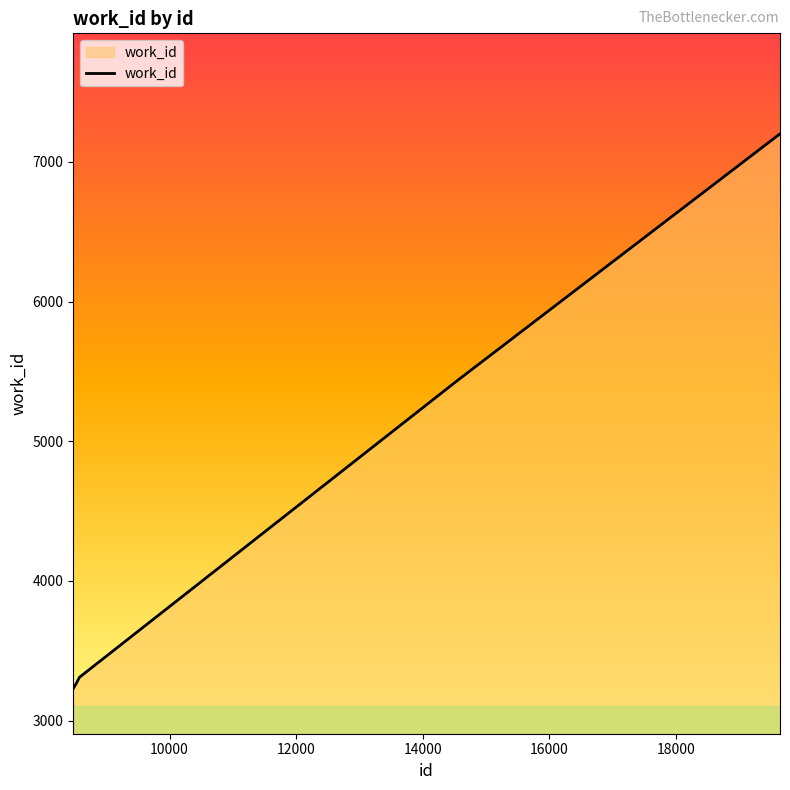

What is the greatest value displayed?

7201